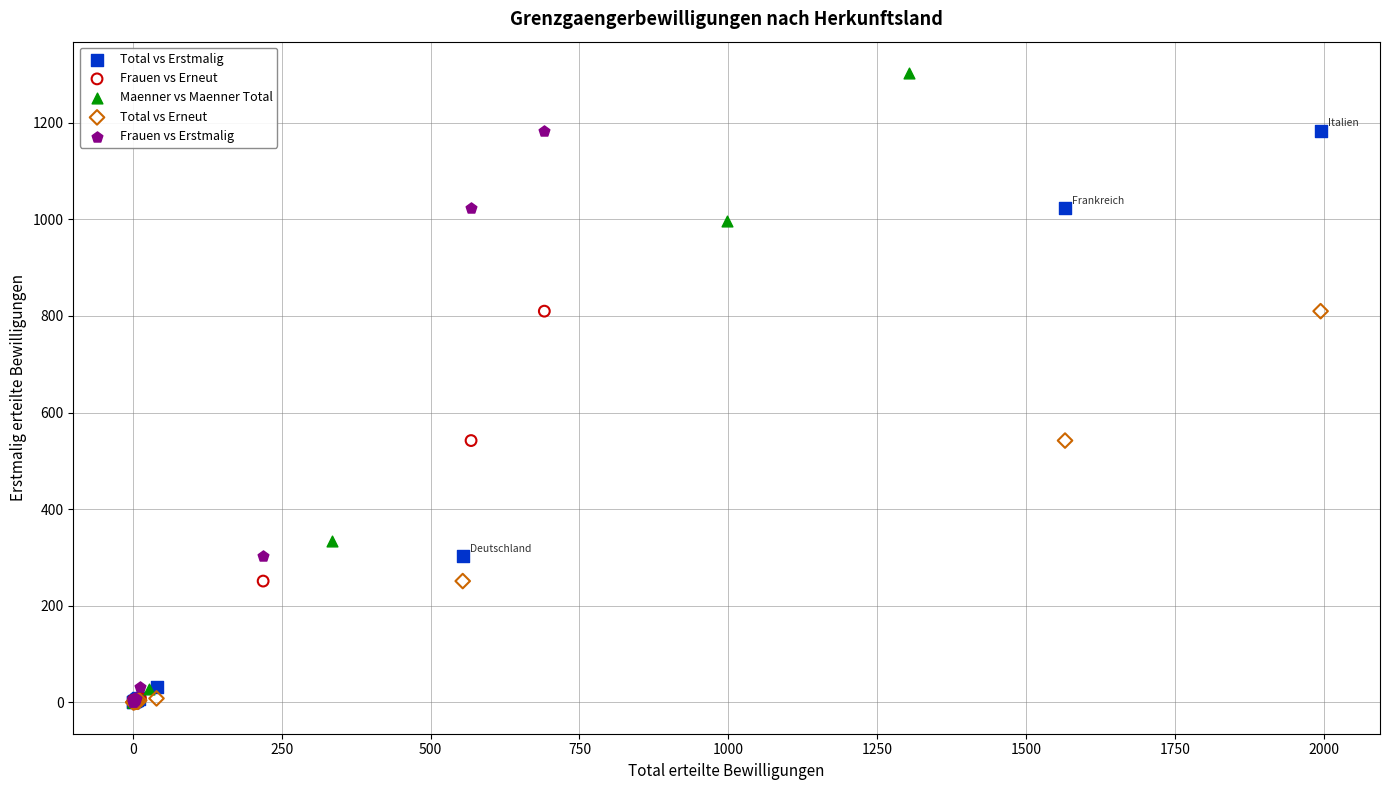

Which series has the largest Y range (max minus min)?

Maenner vs Maenner Total